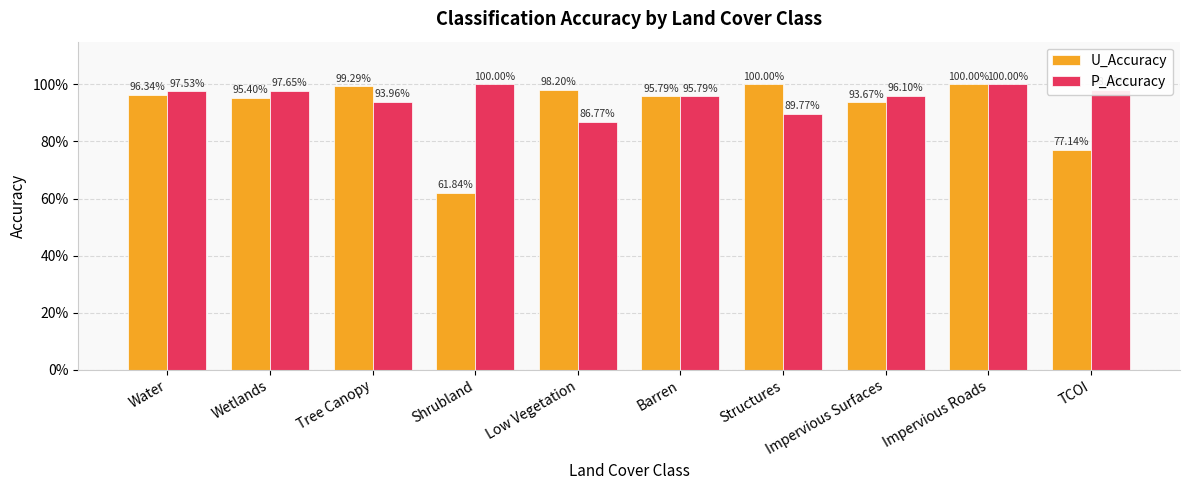

Between Structures and TCOI, which is larger?

Structures